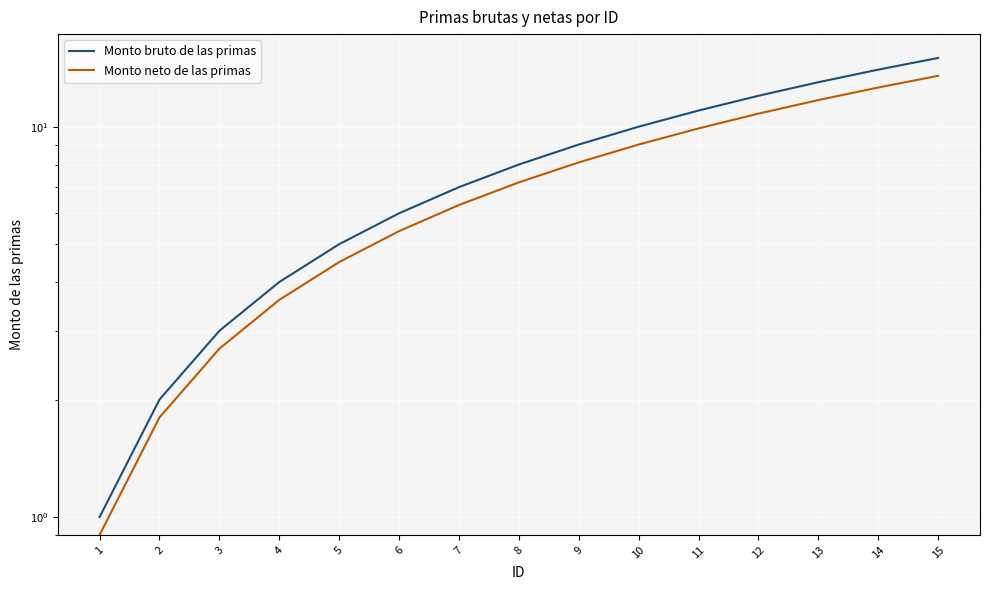

True or false: Monto bruto de las primas has a value of 9.0 at 9.

True